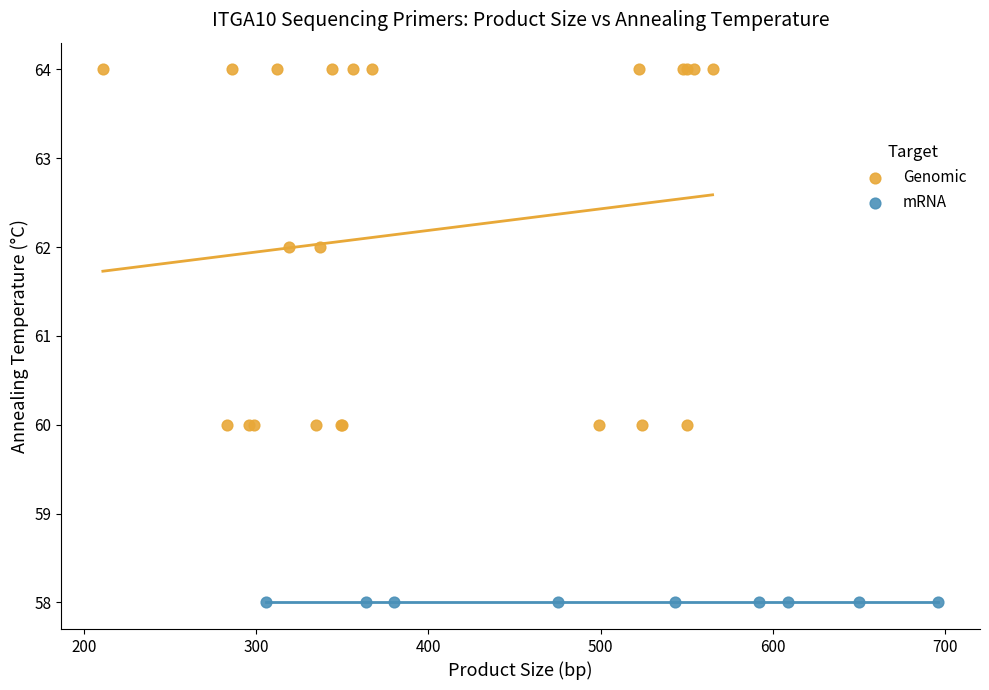

Which series contains the lowest Y value?

mRNA